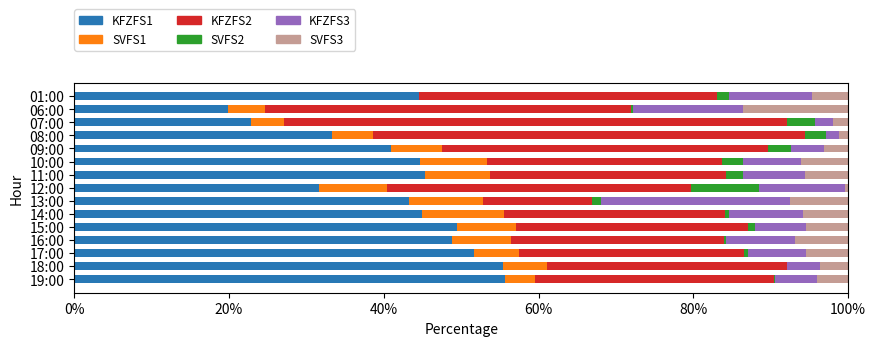

The value of KFZFS1 at 12:00 is 31.6. True or false?

True